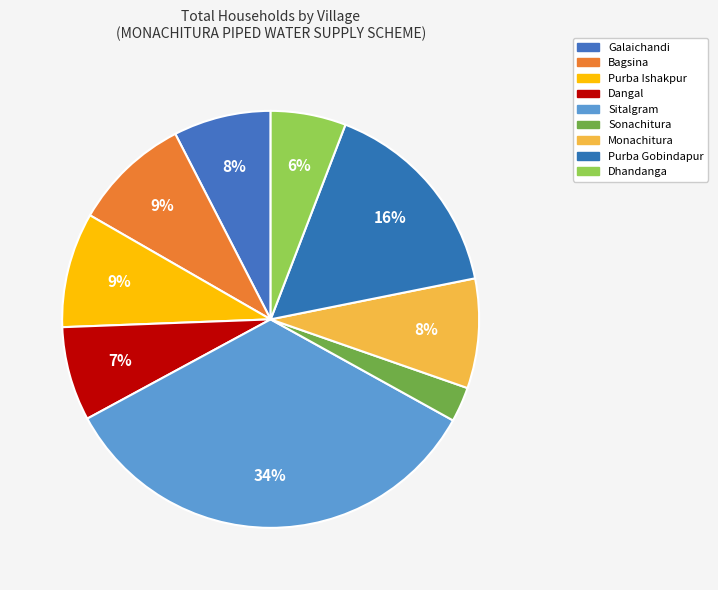

Is there a majority slice in this chart?

No